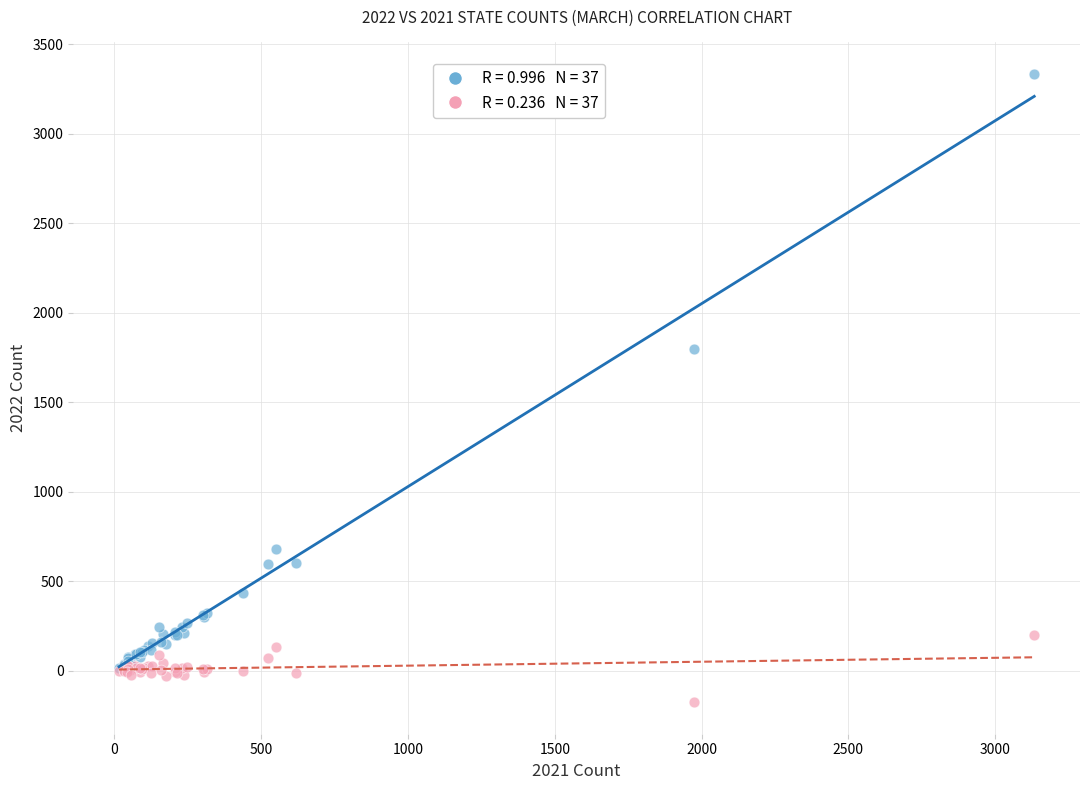

Across all series, what Y value is closest to 1579?

1799